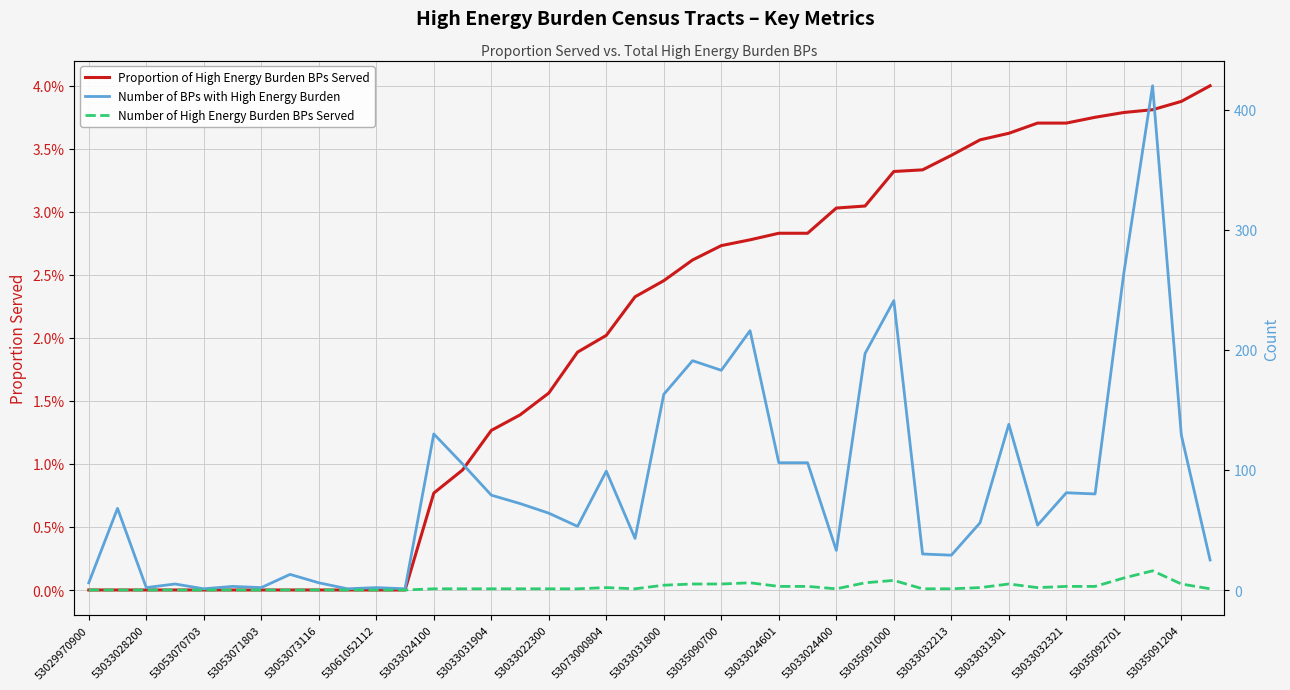

Reading right to left, transcribe all the data shown in this chart.

Proportion of High Energy Burden BPs Served: 0.0	0.0	0.0	0.0	0.0	0.0	0.0	0.0	0.0	0.0	0.0	0.0	0.0	0.0	0.0	0.0	0.0	0.0	0.0	0.0	0.0	0.0	0.0	0.0	0.0	0.0	0.0	0.0	0.0	0.0	0.0	0.0	0.0	0.0	0.0	0.0	0.0	0.0	0.0	0.0
Number of BPs with High Energy Burden: 25.0	129.0	420.0	264.0	80.0	81.0	54.0	138.0	56.0	29.0	30.0	241.0	197.0	33.0	106.0	106.0	216.0	183.0	191.0	163.0	43.0	99.0	53.0	64.0	72.0	79.0	105.0	130.0	1.0	2.0	1.0	6.0	13.0	2.0	3.0	1.0	5.0	2.0	68.0	6.0
Number of High Energy Burden BPs Served: 1.0	5.0	16.0	10.0	3.0	3.0	2.0	5.0	2.0	1.0	1.0	8.0	6.0	1.0	3.0	3.0	6.0	5.0	5.0	4.0	1.0	2.0	1.0	1.0	1.0	1.0	1.0	1.0	0.0	0.0	0.0	0.0	0.0	0.0	0.0	0.0	0.0	0.0	0.0	0.0